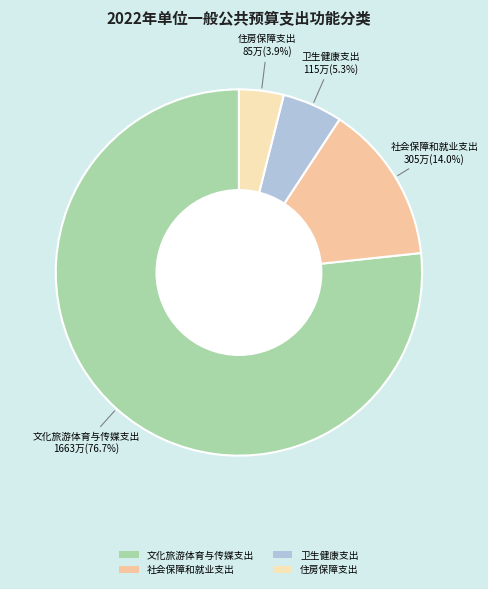

What is the majority slice?

文化旅游体育与传媒支出